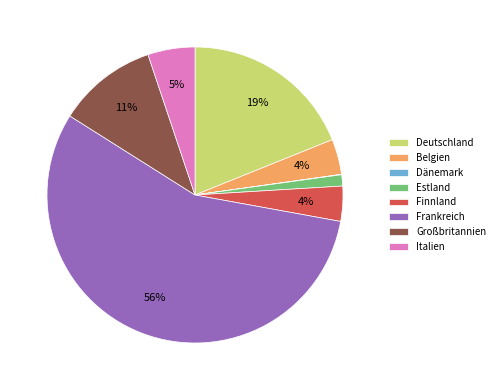

The Großbritannien slice represents 11% of the pie. True or false?

True